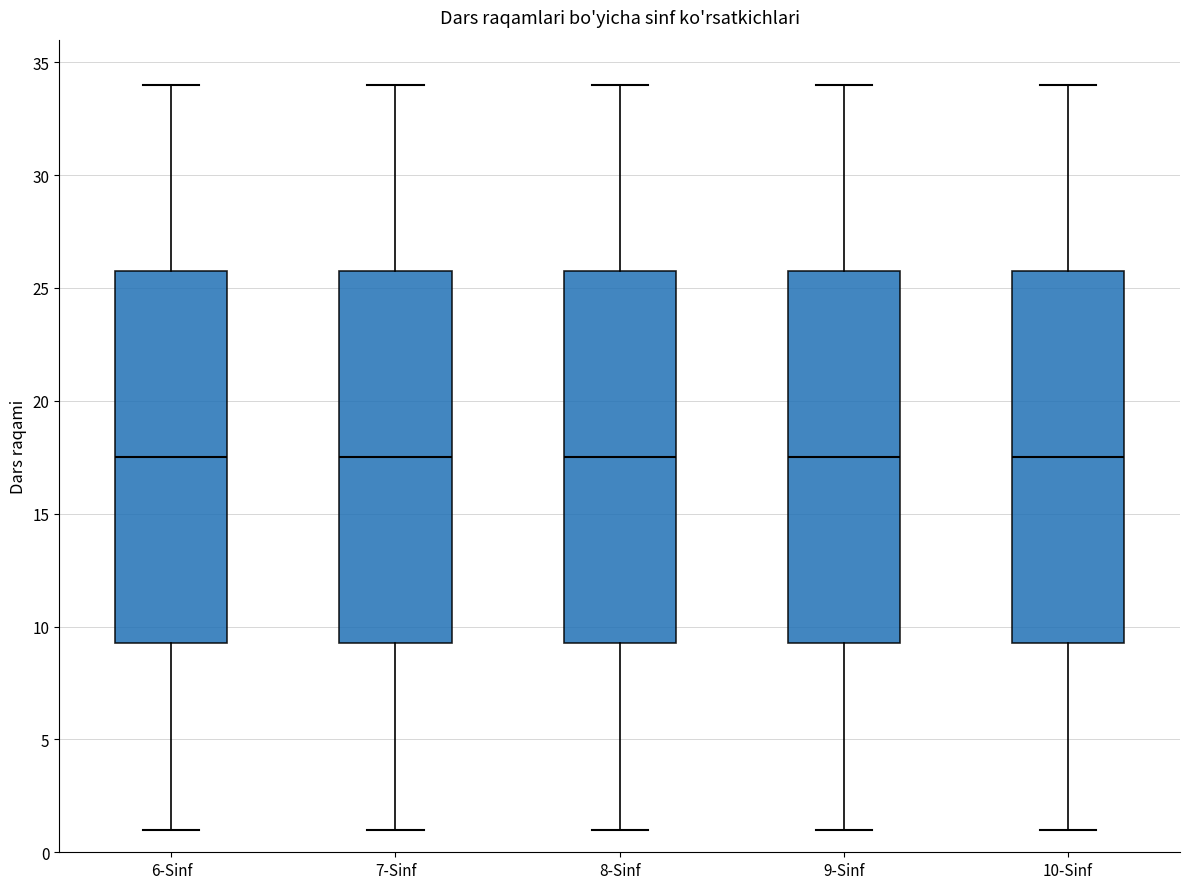

Where does the lower whisker of the box for 8-Sinf end on the y-axis? The values are not printed on the chart, so give them approximately, as read against the axis.

1.0